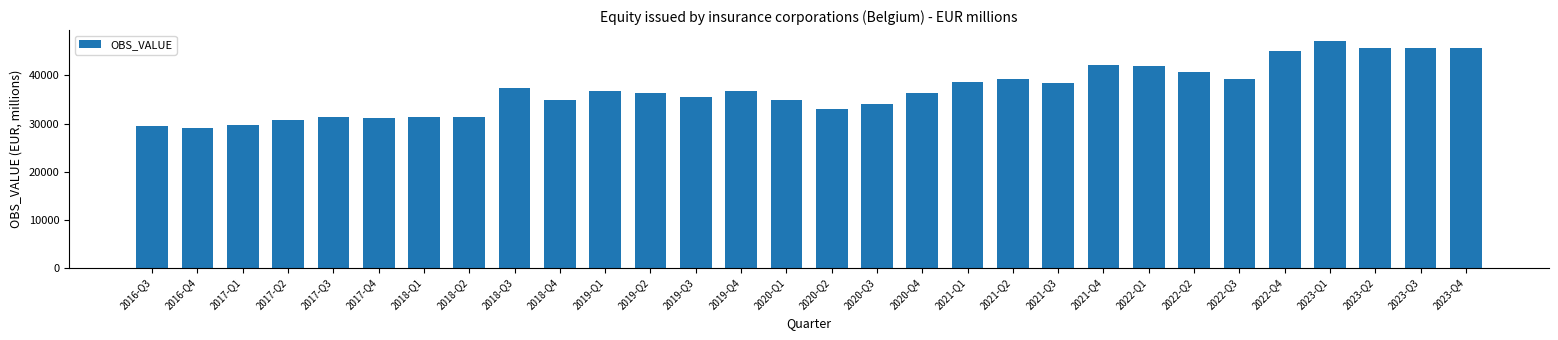

The value at 2022-Q4 is 45163. True or false?

True